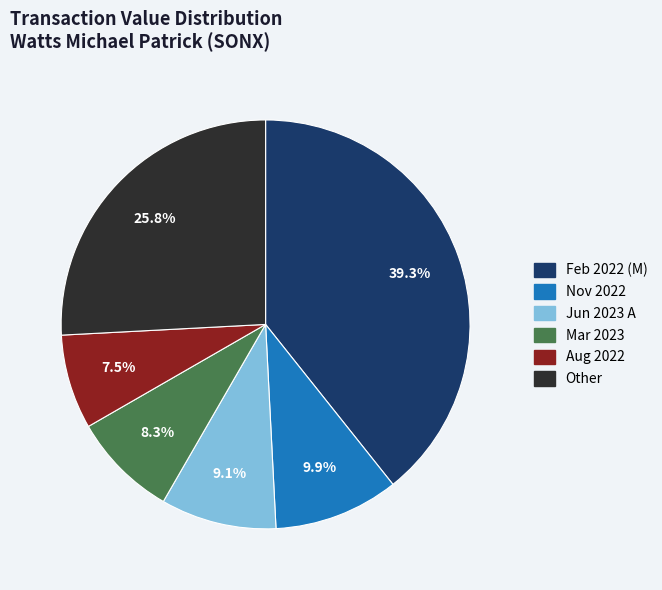

Count the number of slices in the pie.

6